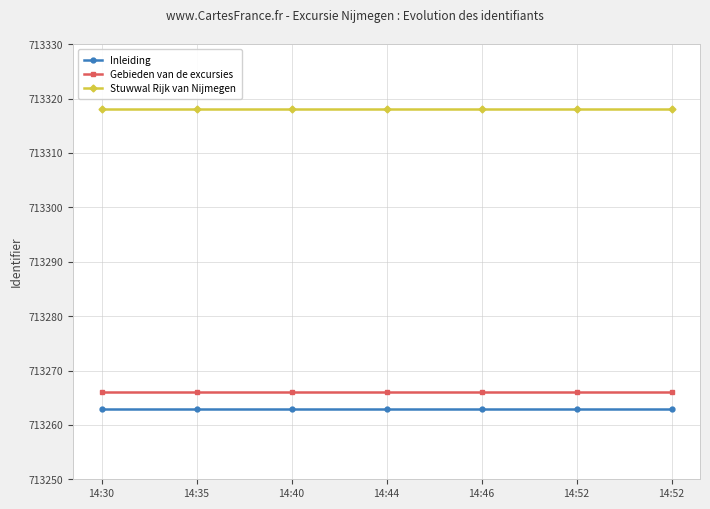

Rank the series at 14:52 from lowest to highest value.

Inleiding, Gebieden van de excursies, Stuwwal Rijk van Nijmegen